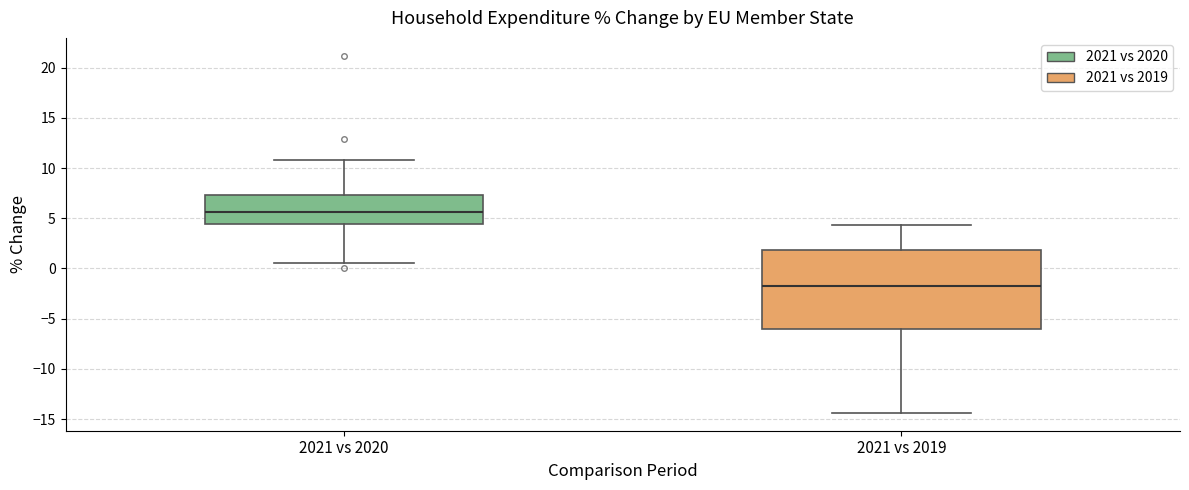

Reading left to right, transcribe this box plot: for each box, give where its median line is, the range the box spans, and where its two whiskers end, as read against the y-axis. The values are not printed on the chart, so give them approximately, as read against the axis.

2021 vs 2020: median 5.5, box 4.5 to 7.5, whiskers 0.5 to 11.0
2021 vs 2019: median -1.5, box -6.0 to 2.0, whiskers -14.5 to 4.5